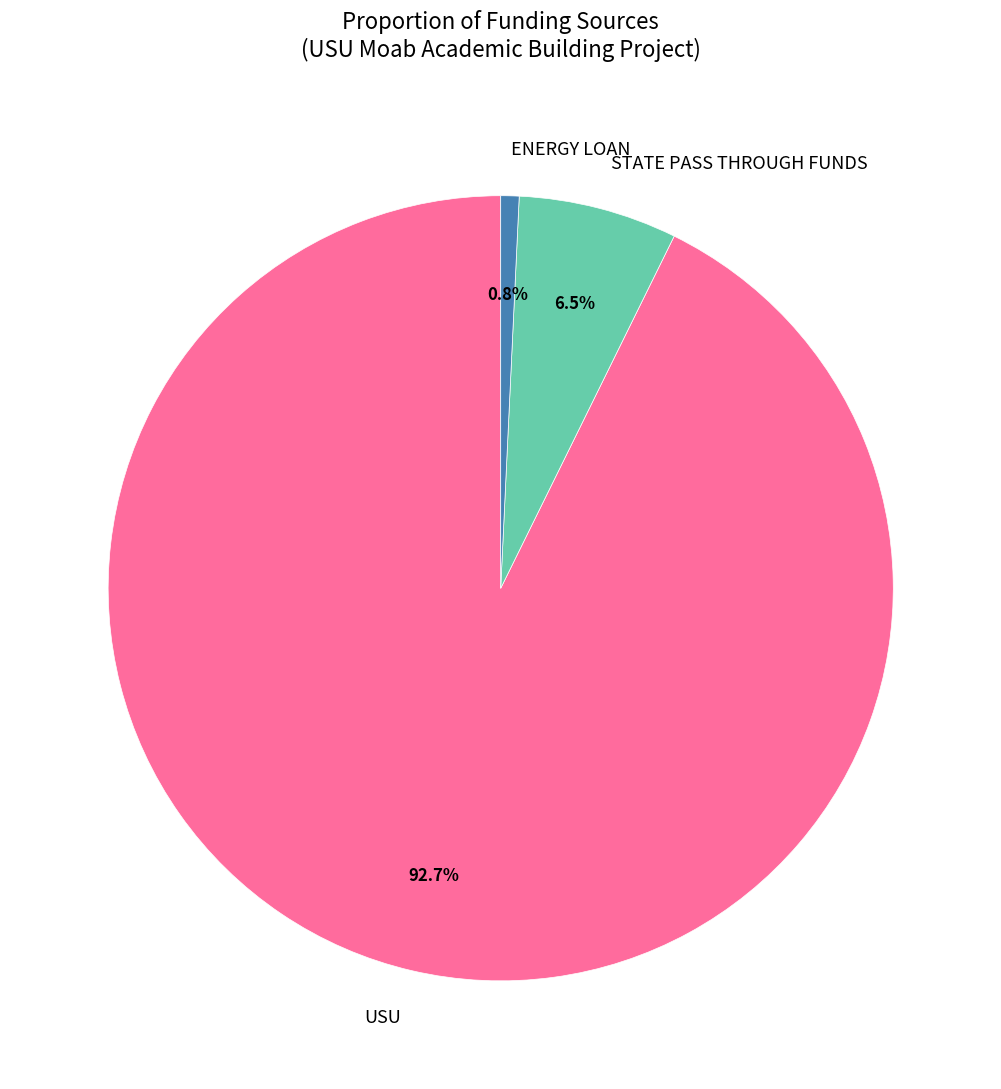

Is there a majority slice in this chart?

Yes